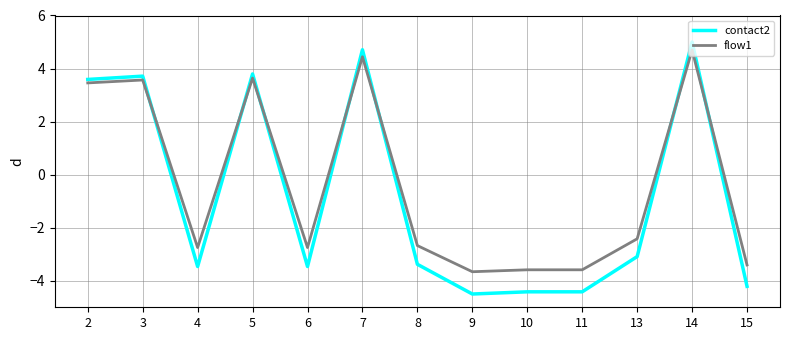

True or false: contact2 has a value of -2.3 at 9.

False